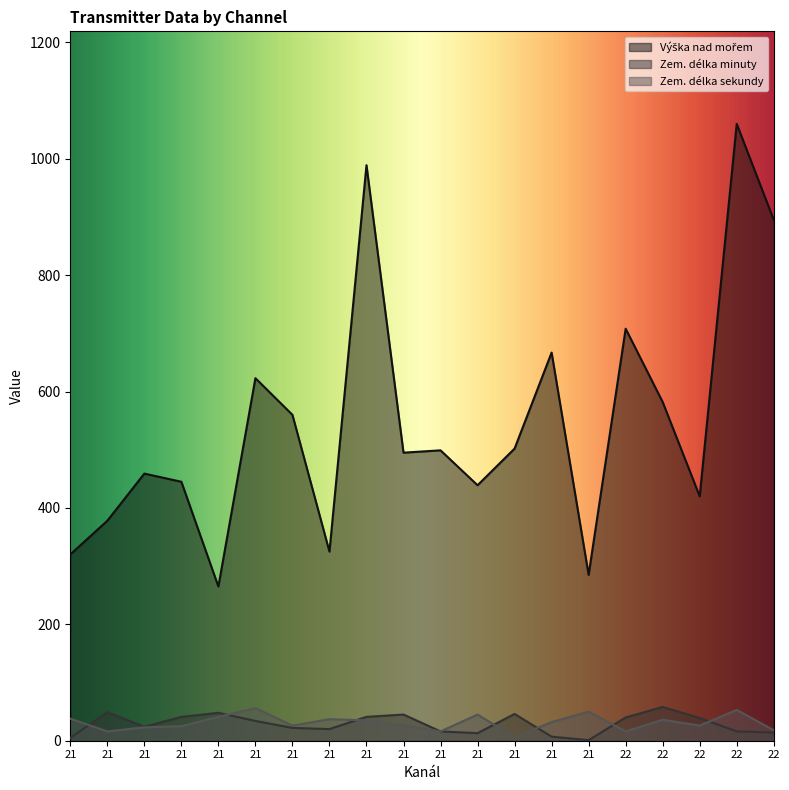

Is the value of Zem. délka minuty at 21 greater than the value of Výška nad mořem at 21?

No